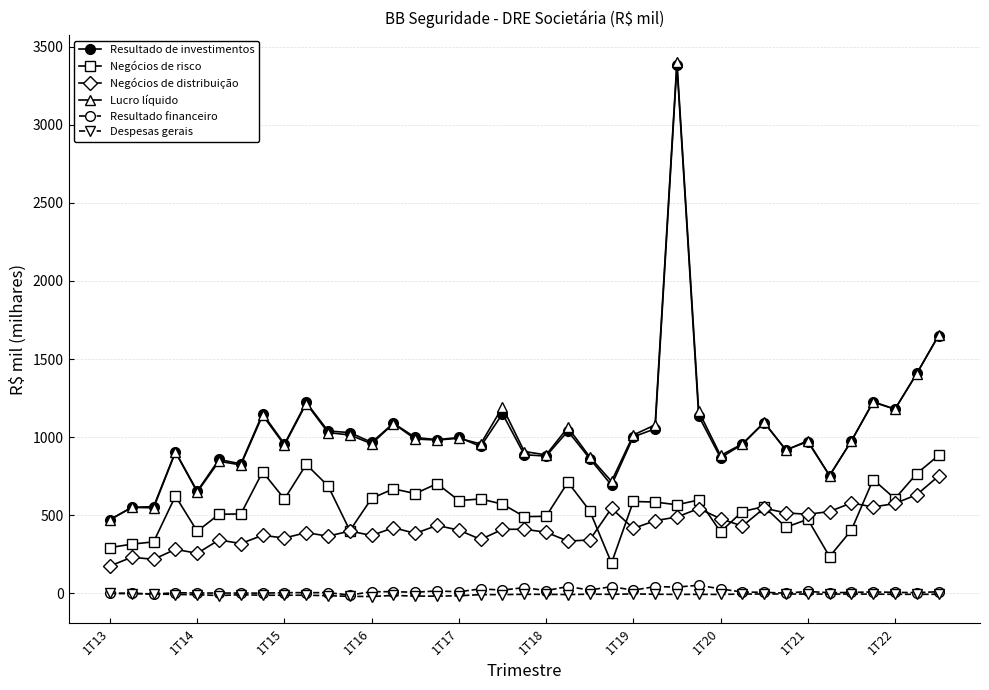

How many lines are shown in the chart?

6